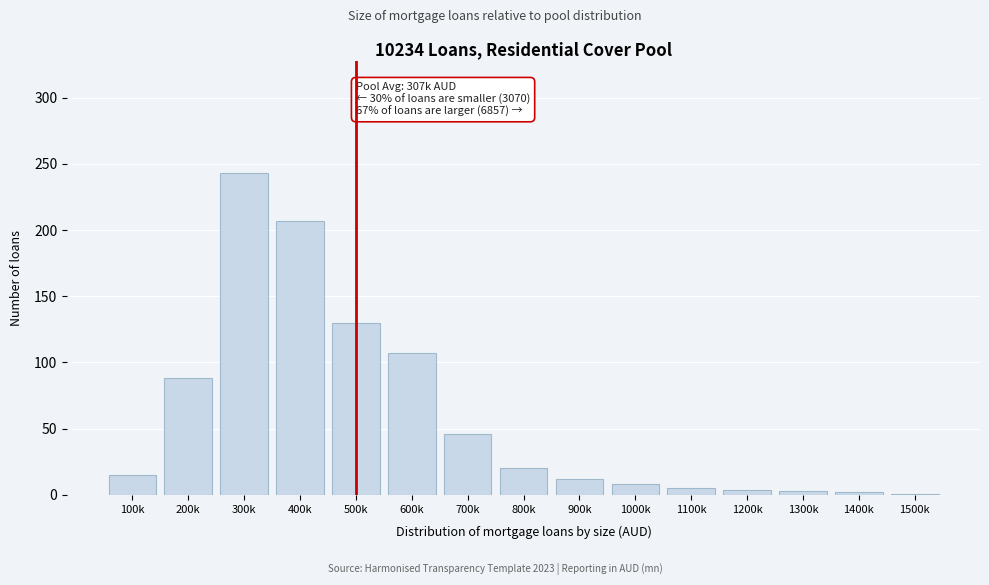

What is the change in value from 200k to 500k?

+42